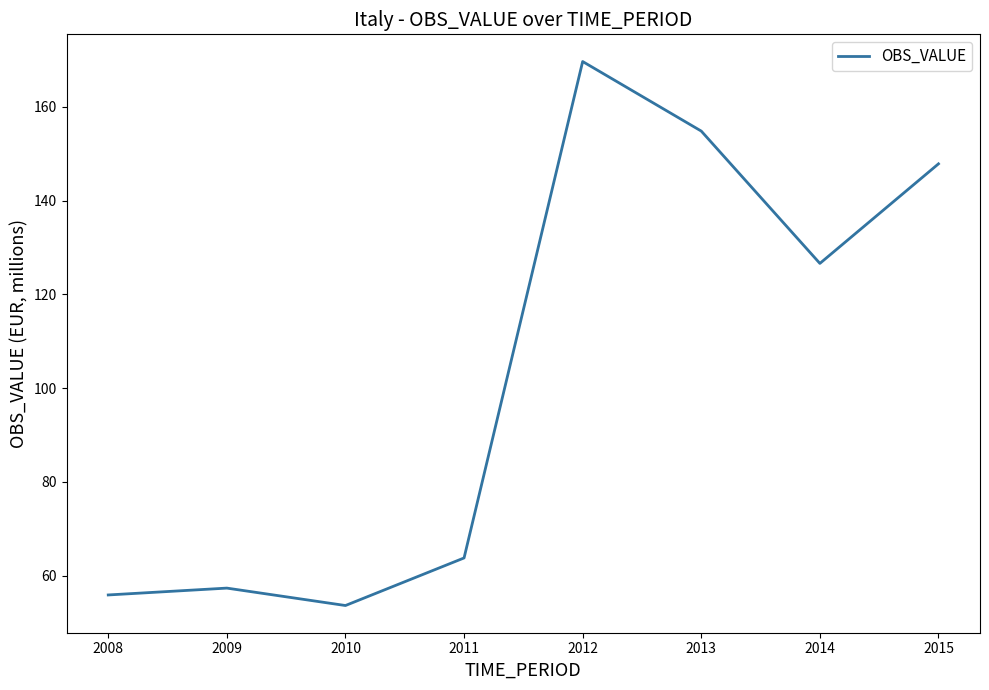

True or false: the data shows 57.4 at 2009.

True